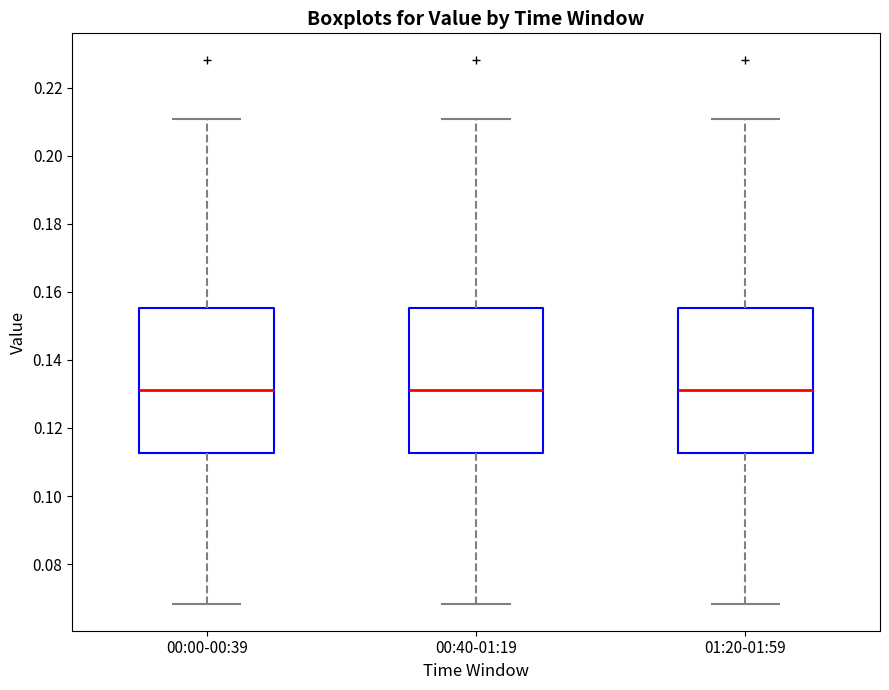

Reading left to right, read every box against the y-axis: the position of its median line, the range the box covers, and the ends of its whiskers. The values are not printed on the chart, so give them approximately, as read against the axis.

00:00-00:39: median 0.132, box 0.112 to 0.156, whiskers 0.068 to 0.210
00:40-01:19: median 0.132, box 0.112 to 0.156, whiskers 0.068 to 0.210
01:20-01:59: median 0.132, box 0.112 to 0.156, whiskers 0.068 to 0.210